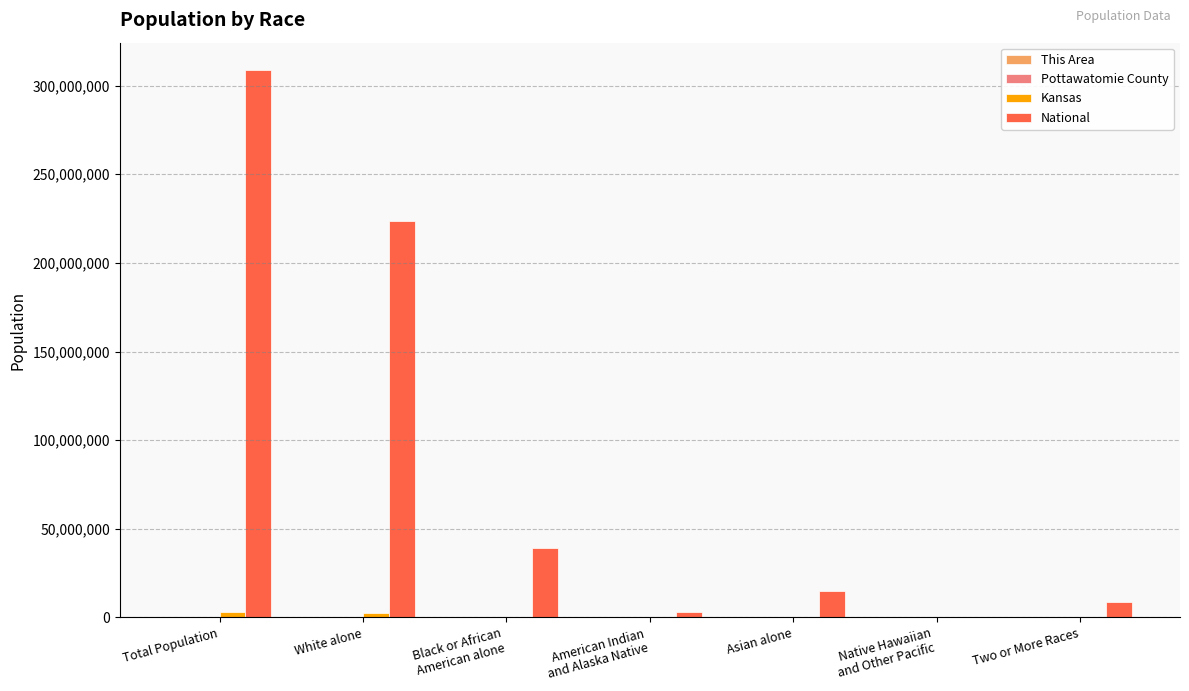

Which series has the largest range (max minus min)?

National